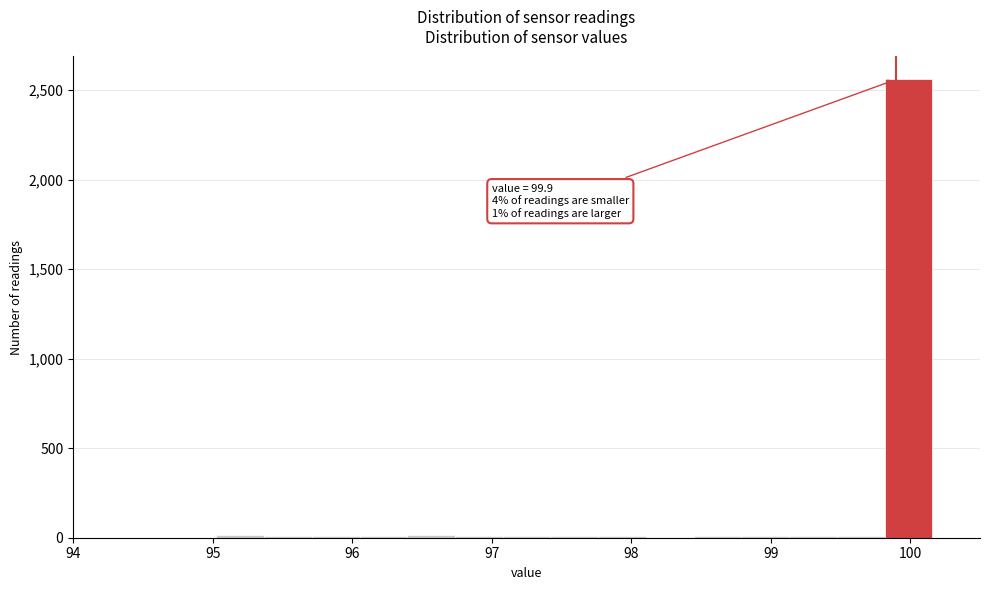

Around what value on the x-axis is the tallest bar? Give the approximate position of its centre, as read against the axis.

100.0